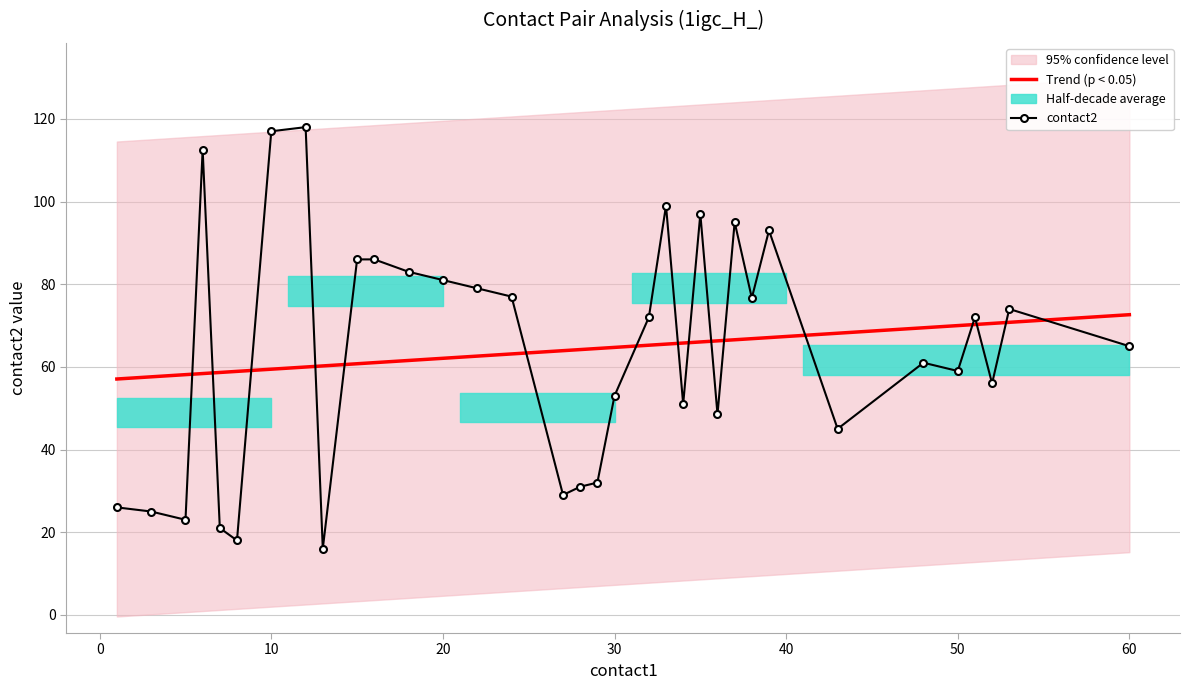

What is the minimum value for contact2?

16.0